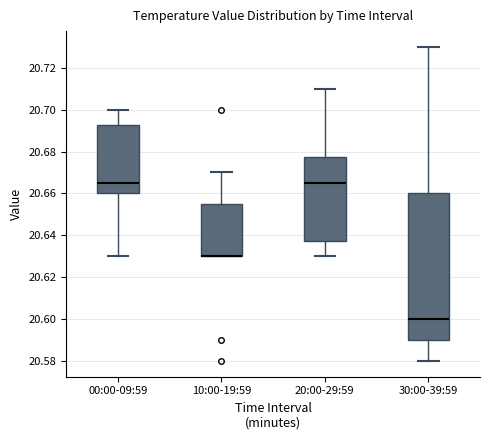

Reading left to right, transcribe this box plot: for each box, give where its median line is, the range the box spans, and where its two whiskers end, as read against the y-axis. The values are not printed on the chart, so give them approximately, as read against the axis.

00:00-09:59: median 20.666, box 20.660 to 20.692, whiskers 20.630 to 20.700
10:00-19:59: median 20.630 (drawn on the box's lower edge), box 20.630 to 20.656, whiskers 20.630 to 20.670
20:00-29:59: median 20.666, box 20.638 to 20.678, whiskers 20.630 to 20.710
30:00-39:59: median 20.600, box 20.590 to 20.660, whiskers 20.580 to 20.730